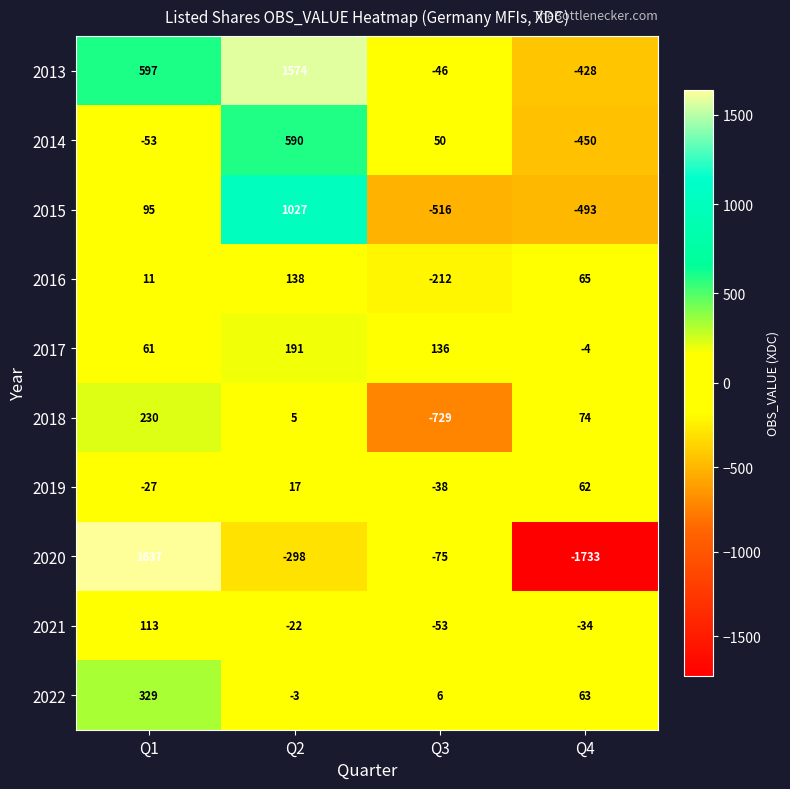

At Q3, list the series in order from smallest to largest.

2018, 2015, 2016, 2020, 2021, 2013, 2019, 2022, 2014, 2017